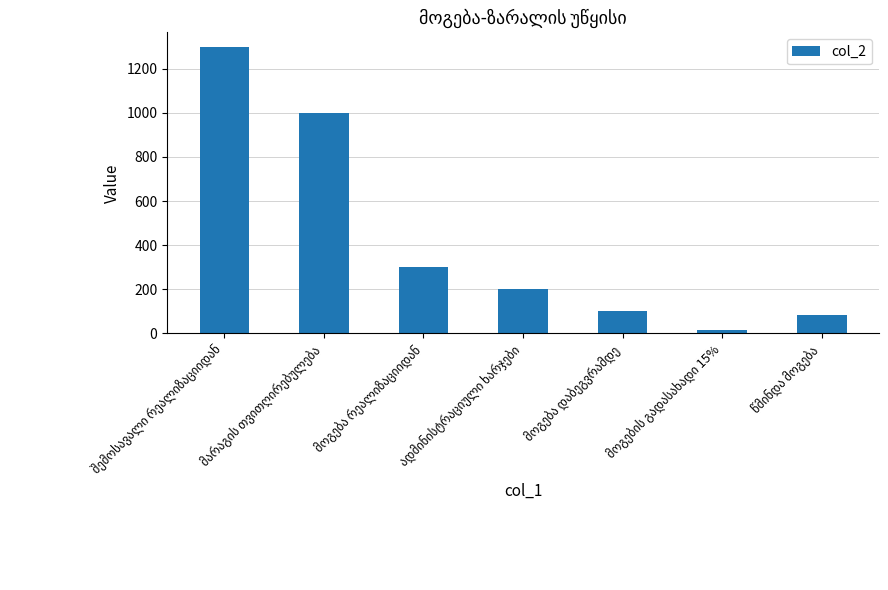

What is the maximum value shown in the chart?

1300